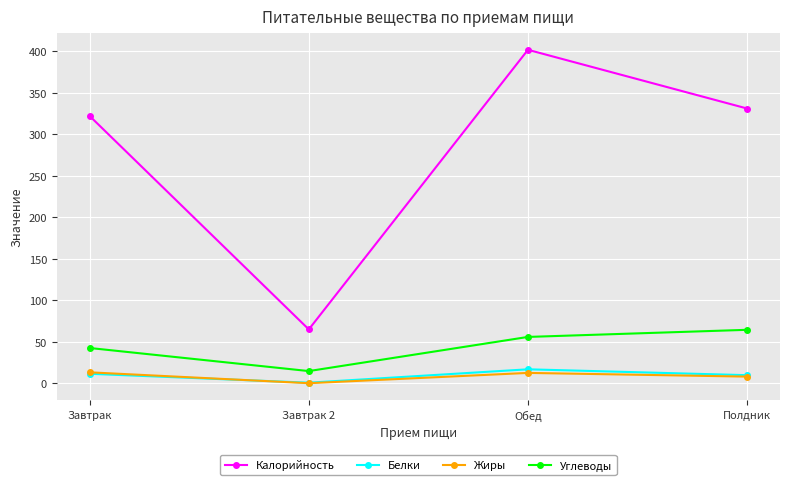

The Калорийность series shows 322.0 at Завтрак. True or false?

True